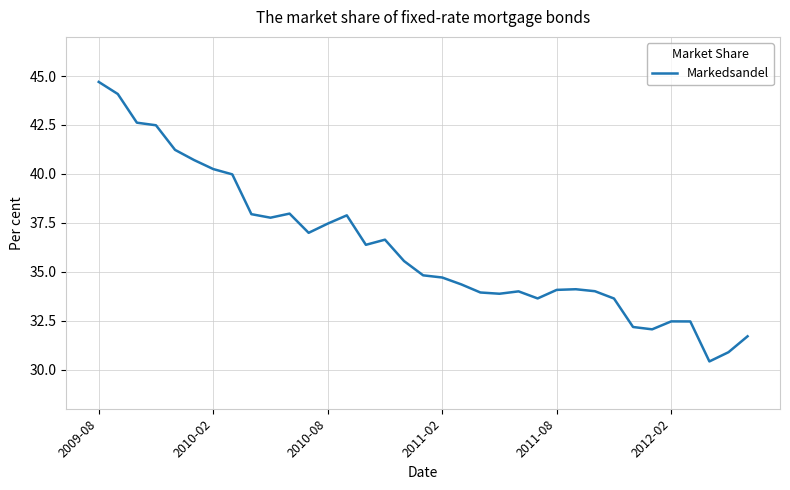

What is the greatest value displayed?

44.7